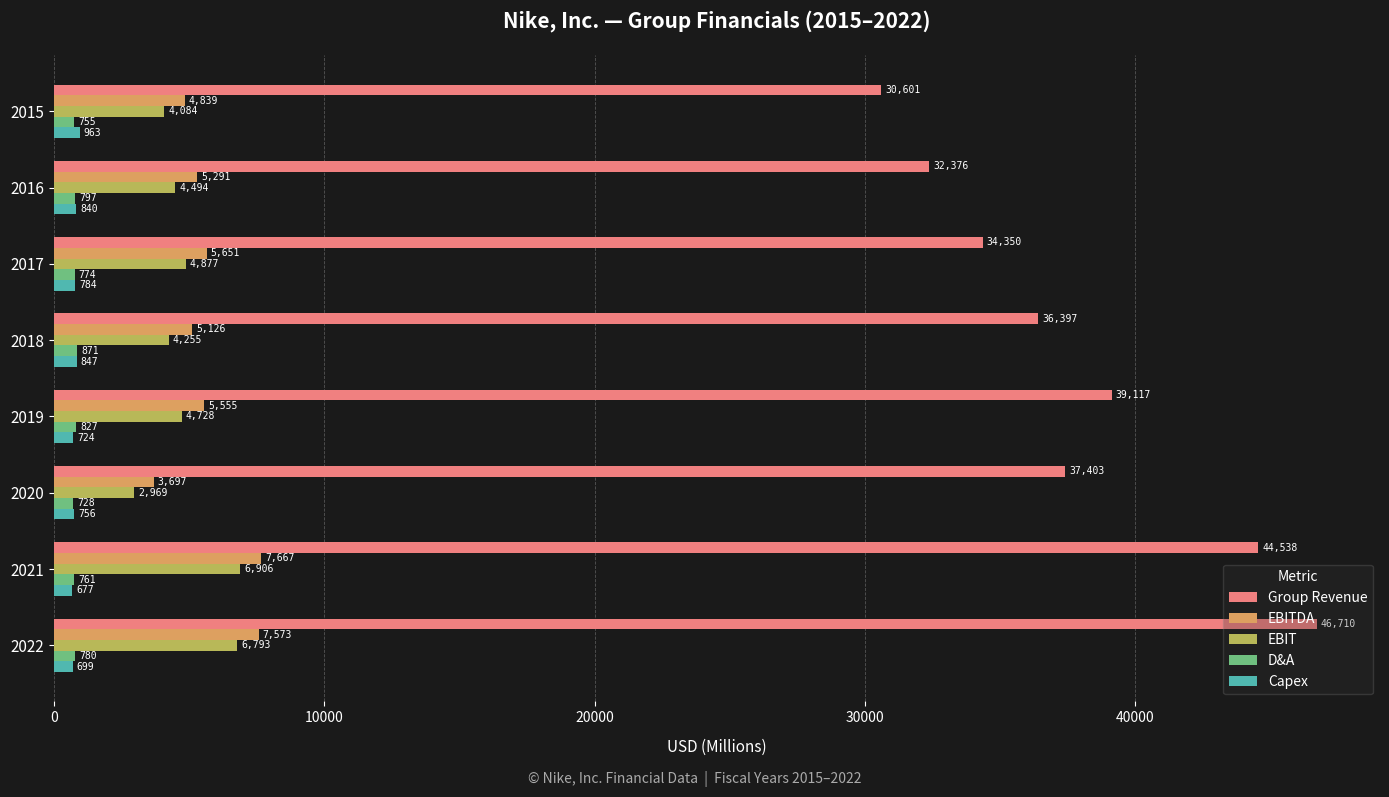

Between 2016 and 2018, which series saw the biggest shift?

Group Revenue